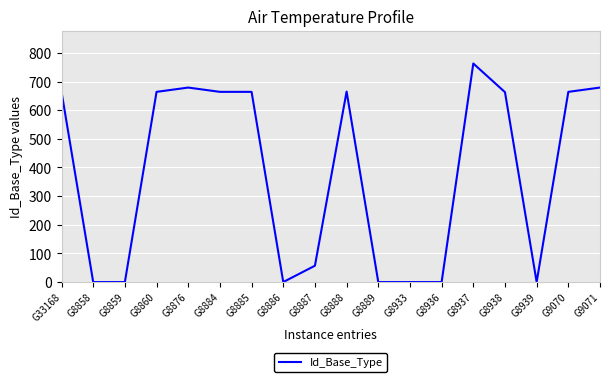

What is the change in value from G33168 to G8887?

-607